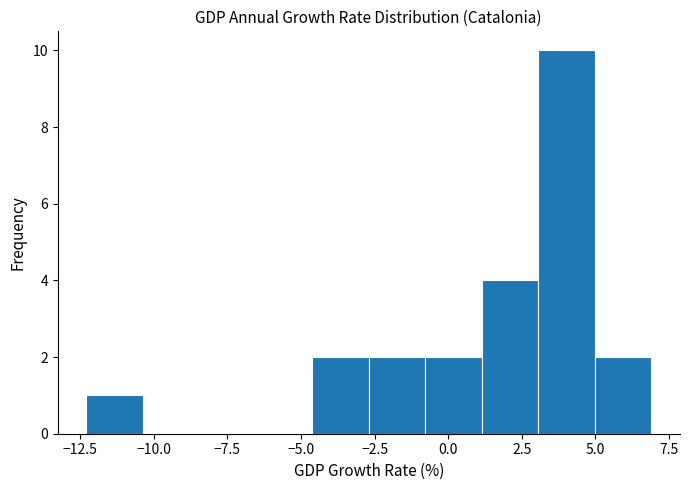

Read against the x-axis, roughly where is the centre of the tallest bar?

4.0